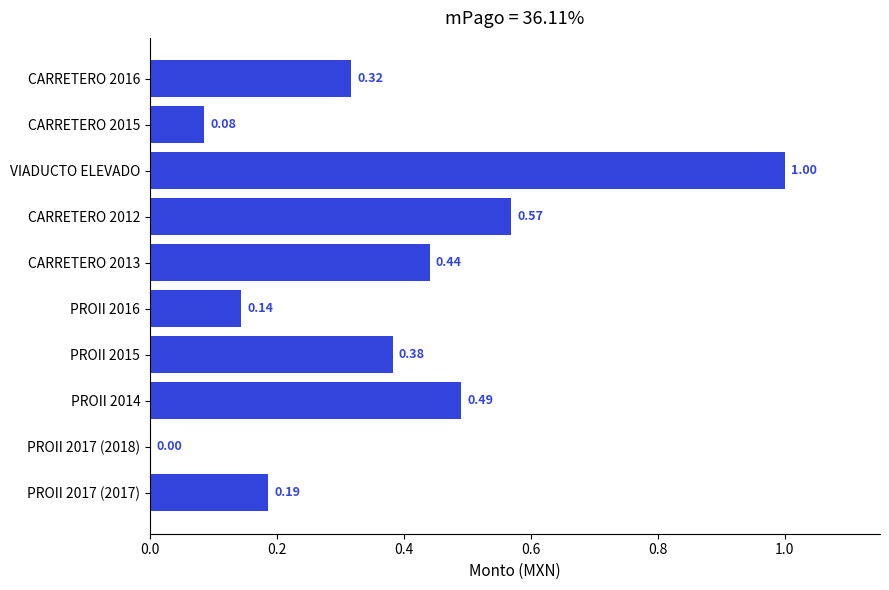

Where is the data nearest to the value 0?

PROII 2017 (2018)